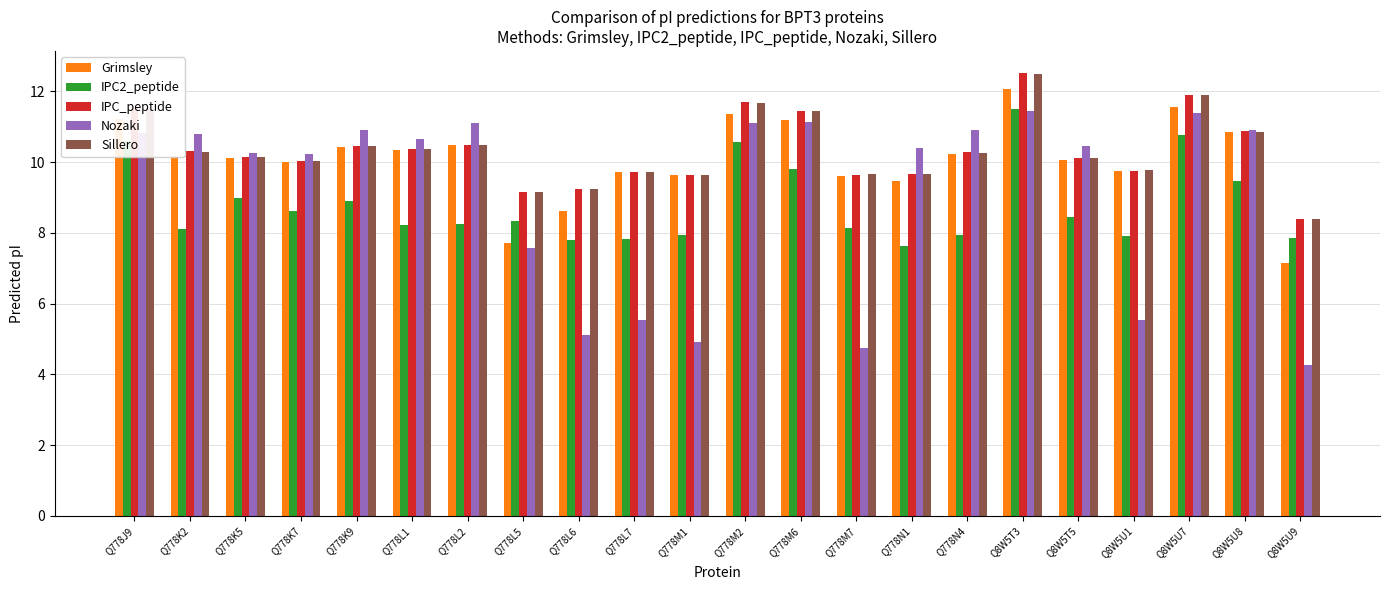

Count the number of categories in the chart.

22